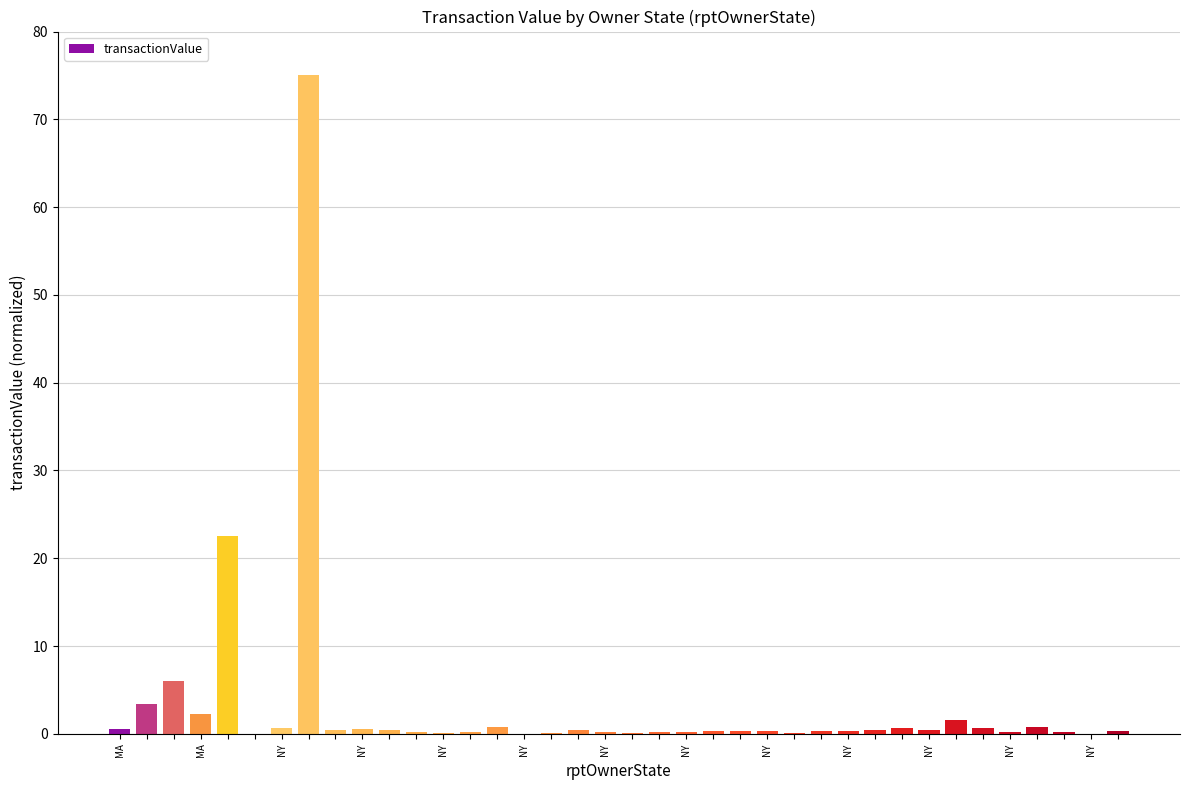

What is the maximum value shown in the chart?

75.0